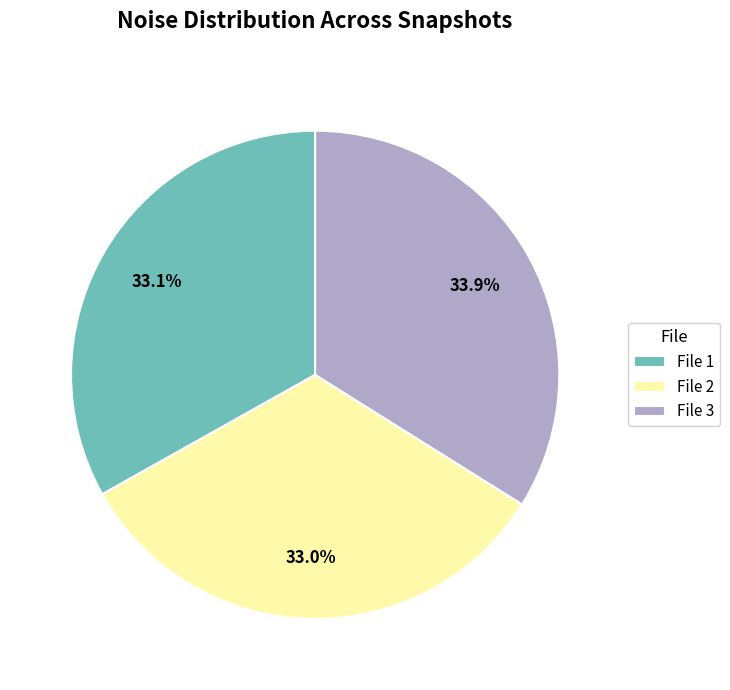

Which has a higher value, File 3 or File 1?

File 3